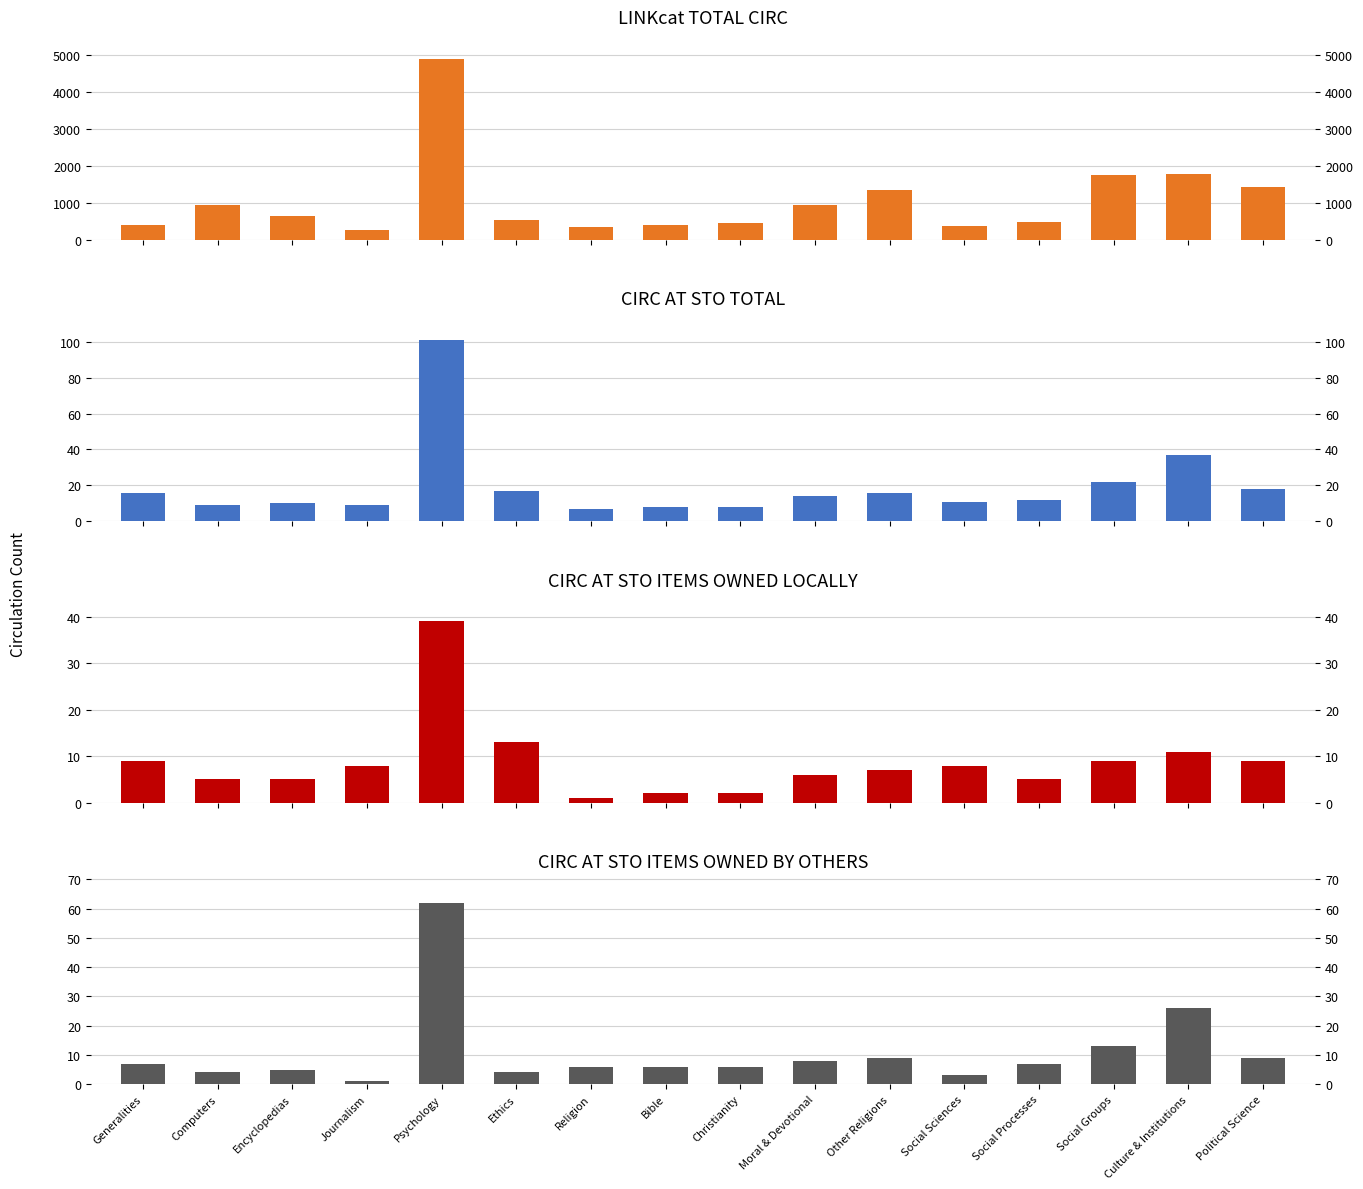

What is the sum of all CIRC AT STO ITEMS OWNED BY OTHERS values?

176